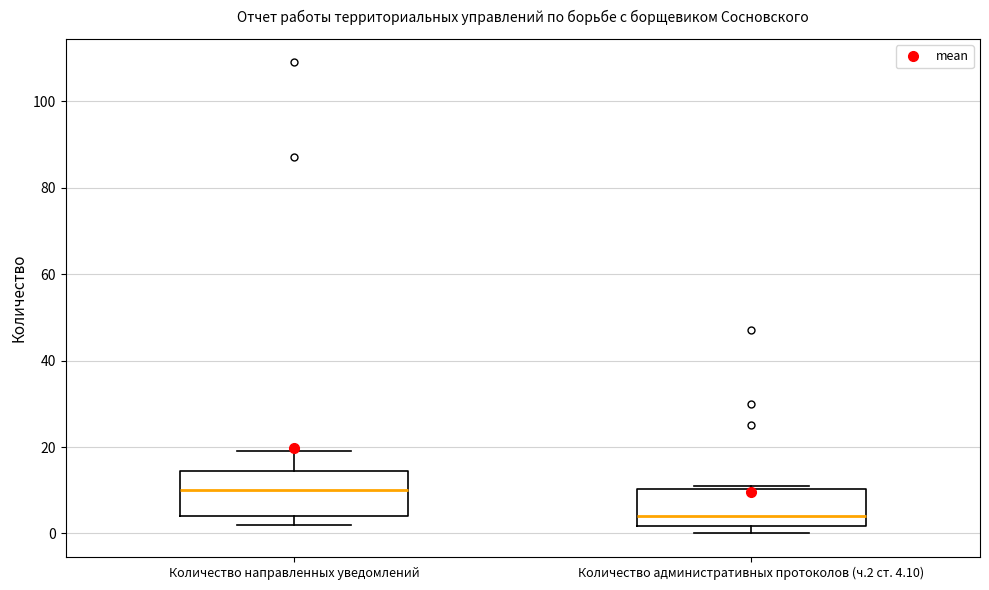

Reading left to right, read every box against the y-axis: the position of its median line, the range the box covers, and the ends of its whiskers. The values are not printed on the chart, so give them approximately, as read against the axis.

Количество направленных уведомлений: median 10, box 4 to 14, whiskers 2 to 20
Количество административных протоколов (ч.2 ст. 4.10): median 4, box 2 to 10, whiskers 0 to 12